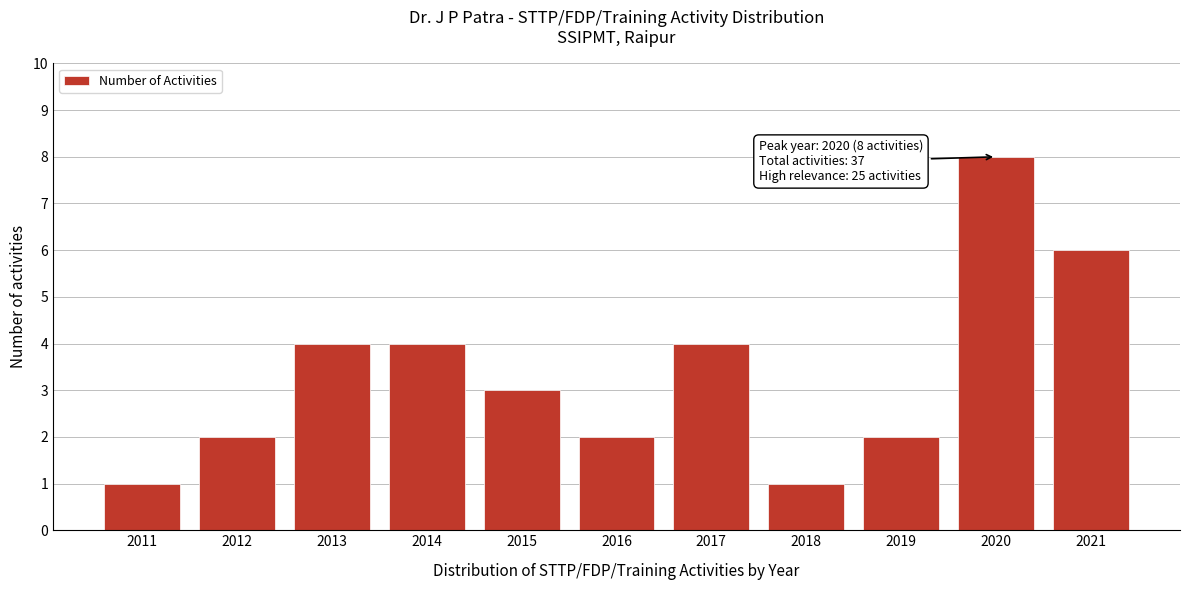

Reading right to left, what are all the values shown in this chart?

2021=6	2020=8	2019=2	2018=1	2017=4	2016=2	2015=3	2014=4	2013=4	2012=2	2011=1